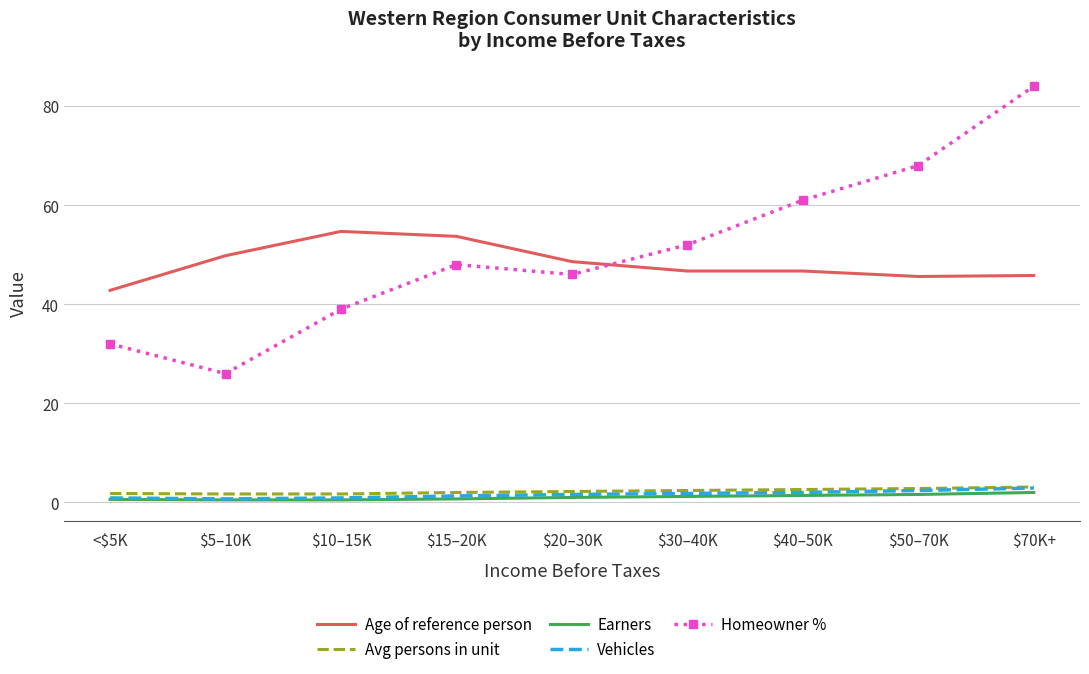

True or false: Homeowner % and Avg persons in unit cross at least once.

False